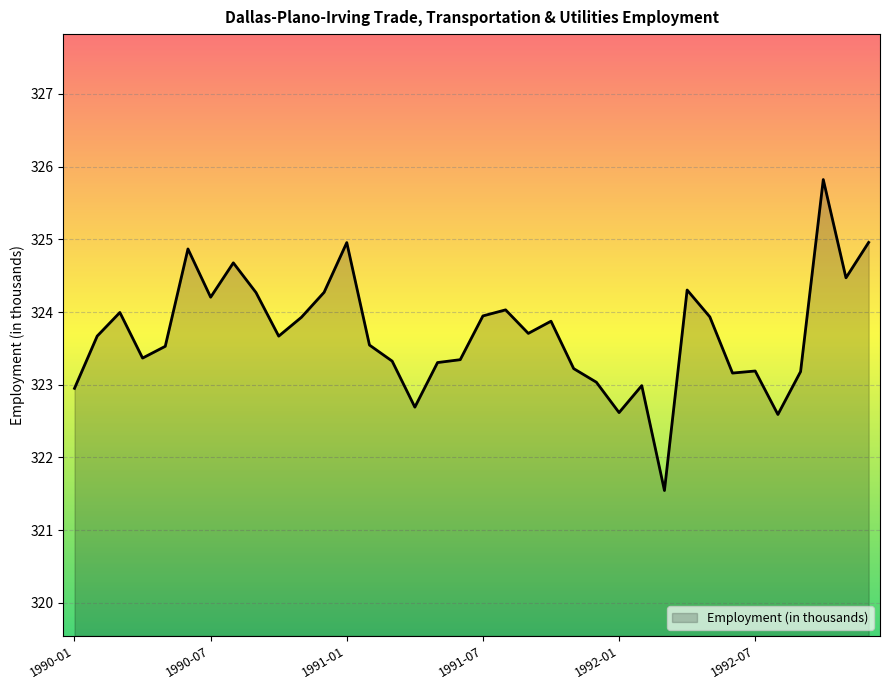

True or false: there are more than 1 points higher than both neighbors.

True